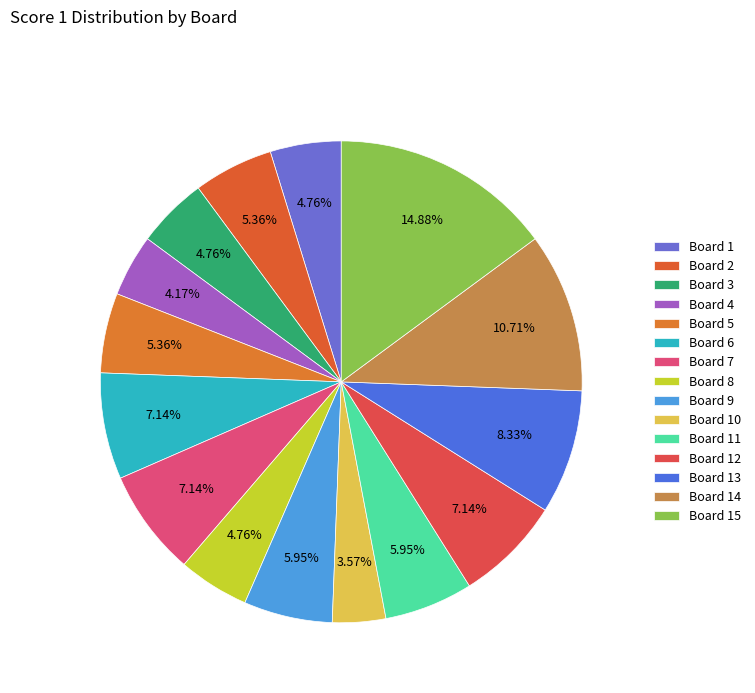

Is there any slice that represents more than half of the pie?

No